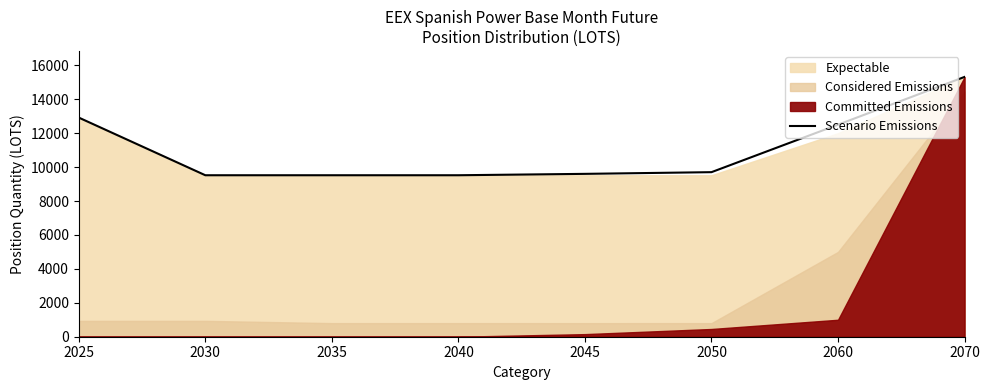

What is the difference between the maximum and minimum values?

5796.0